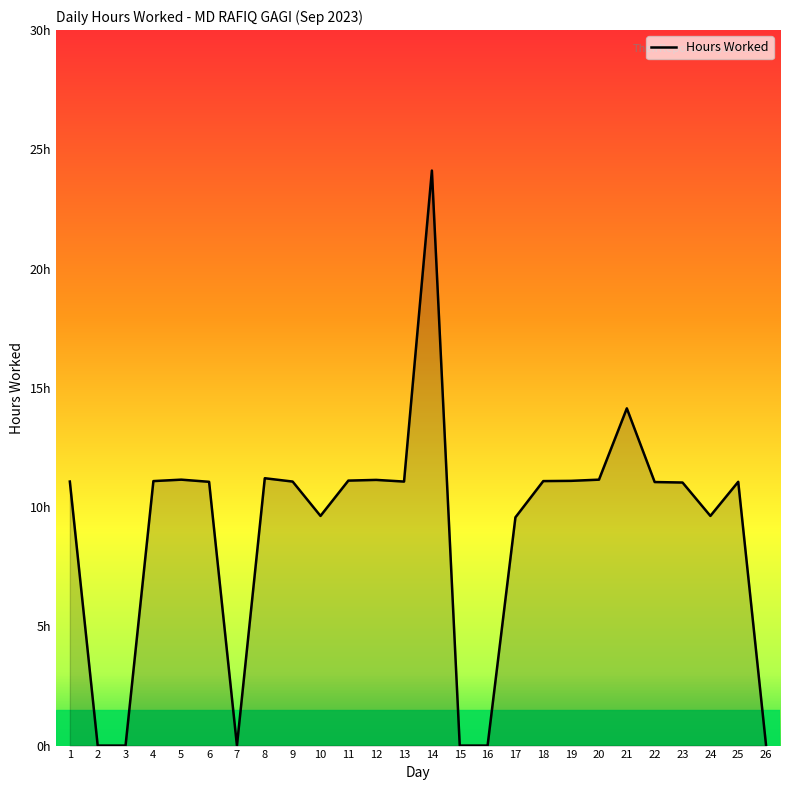

The chart shows a value of 19.1 at 9. True or false?

False